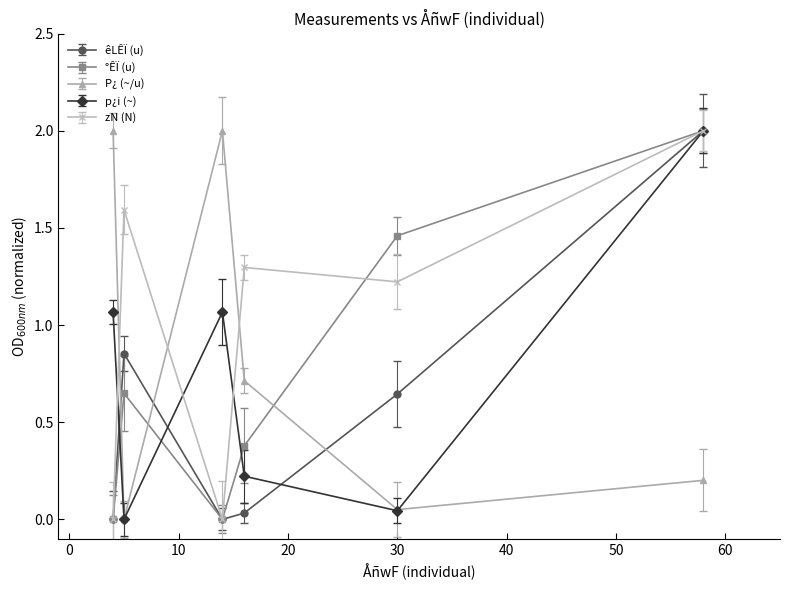

What is the difference between the maximum and minimum values in the p¿i (~) series?

2.0